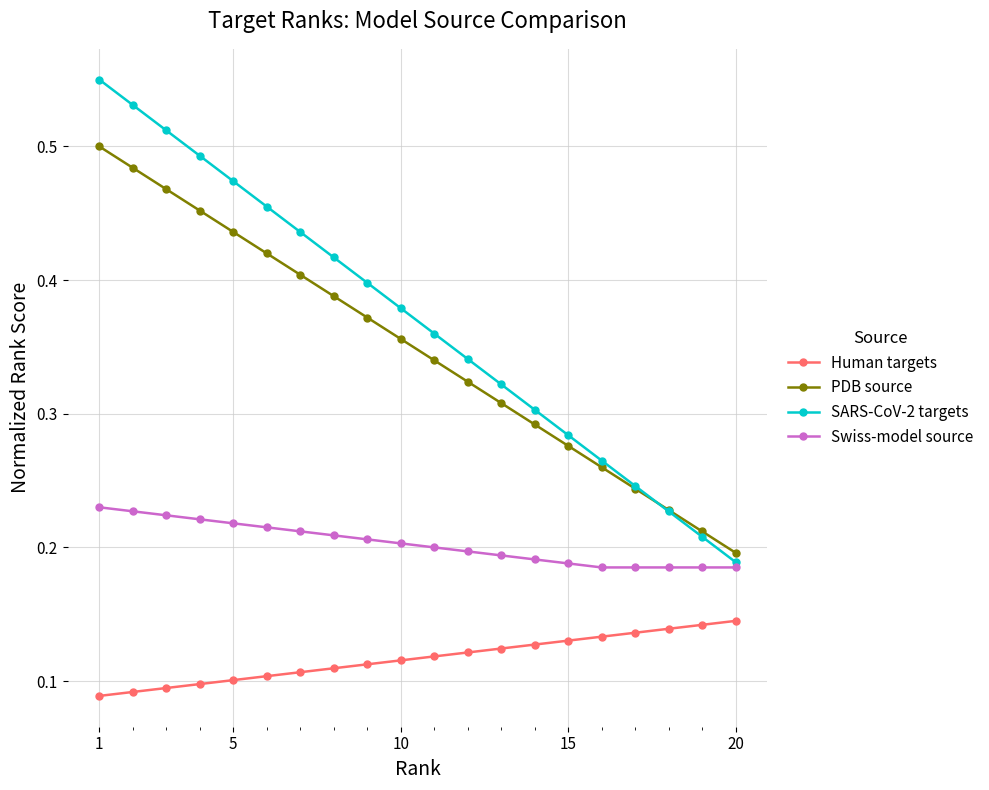

True or false: PDB source and Human targets intersect in this chart.

False